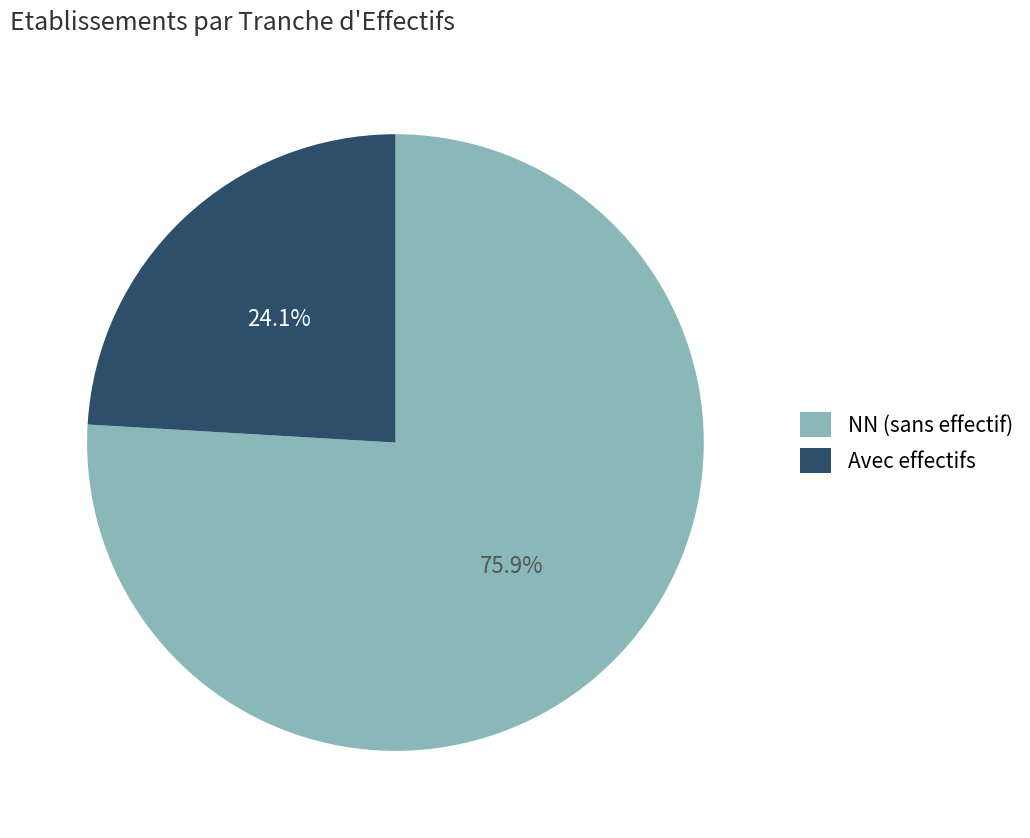

How much of the chart is everything except NN (sans effectif)?

24.1%